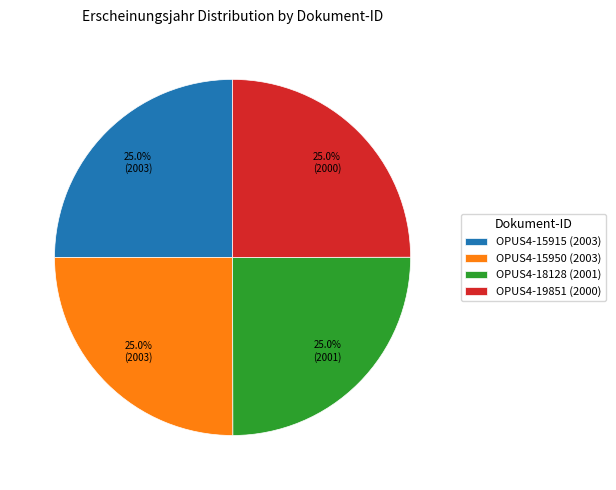

Approximately how many times larger is the value at OPUS4-15915 (2003) compared to OPUS4-19851 (2000)?

1.0